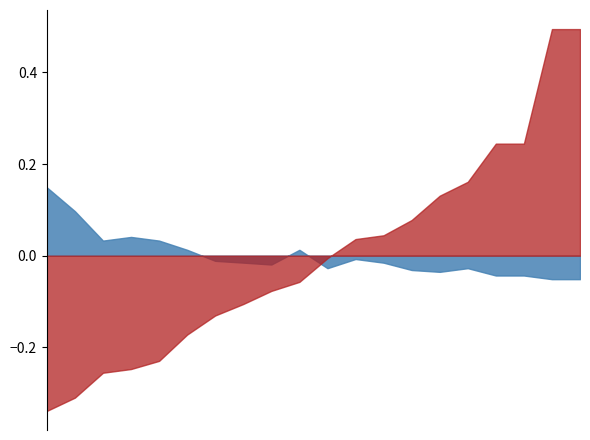

How many positive values does the 身障總人數_norm series have?

18